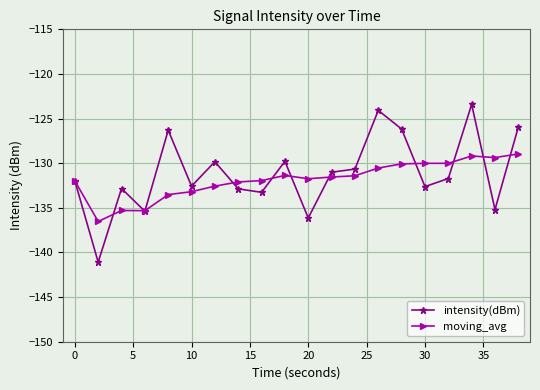

Does the chart display data point markers on the line(s)?

Yes